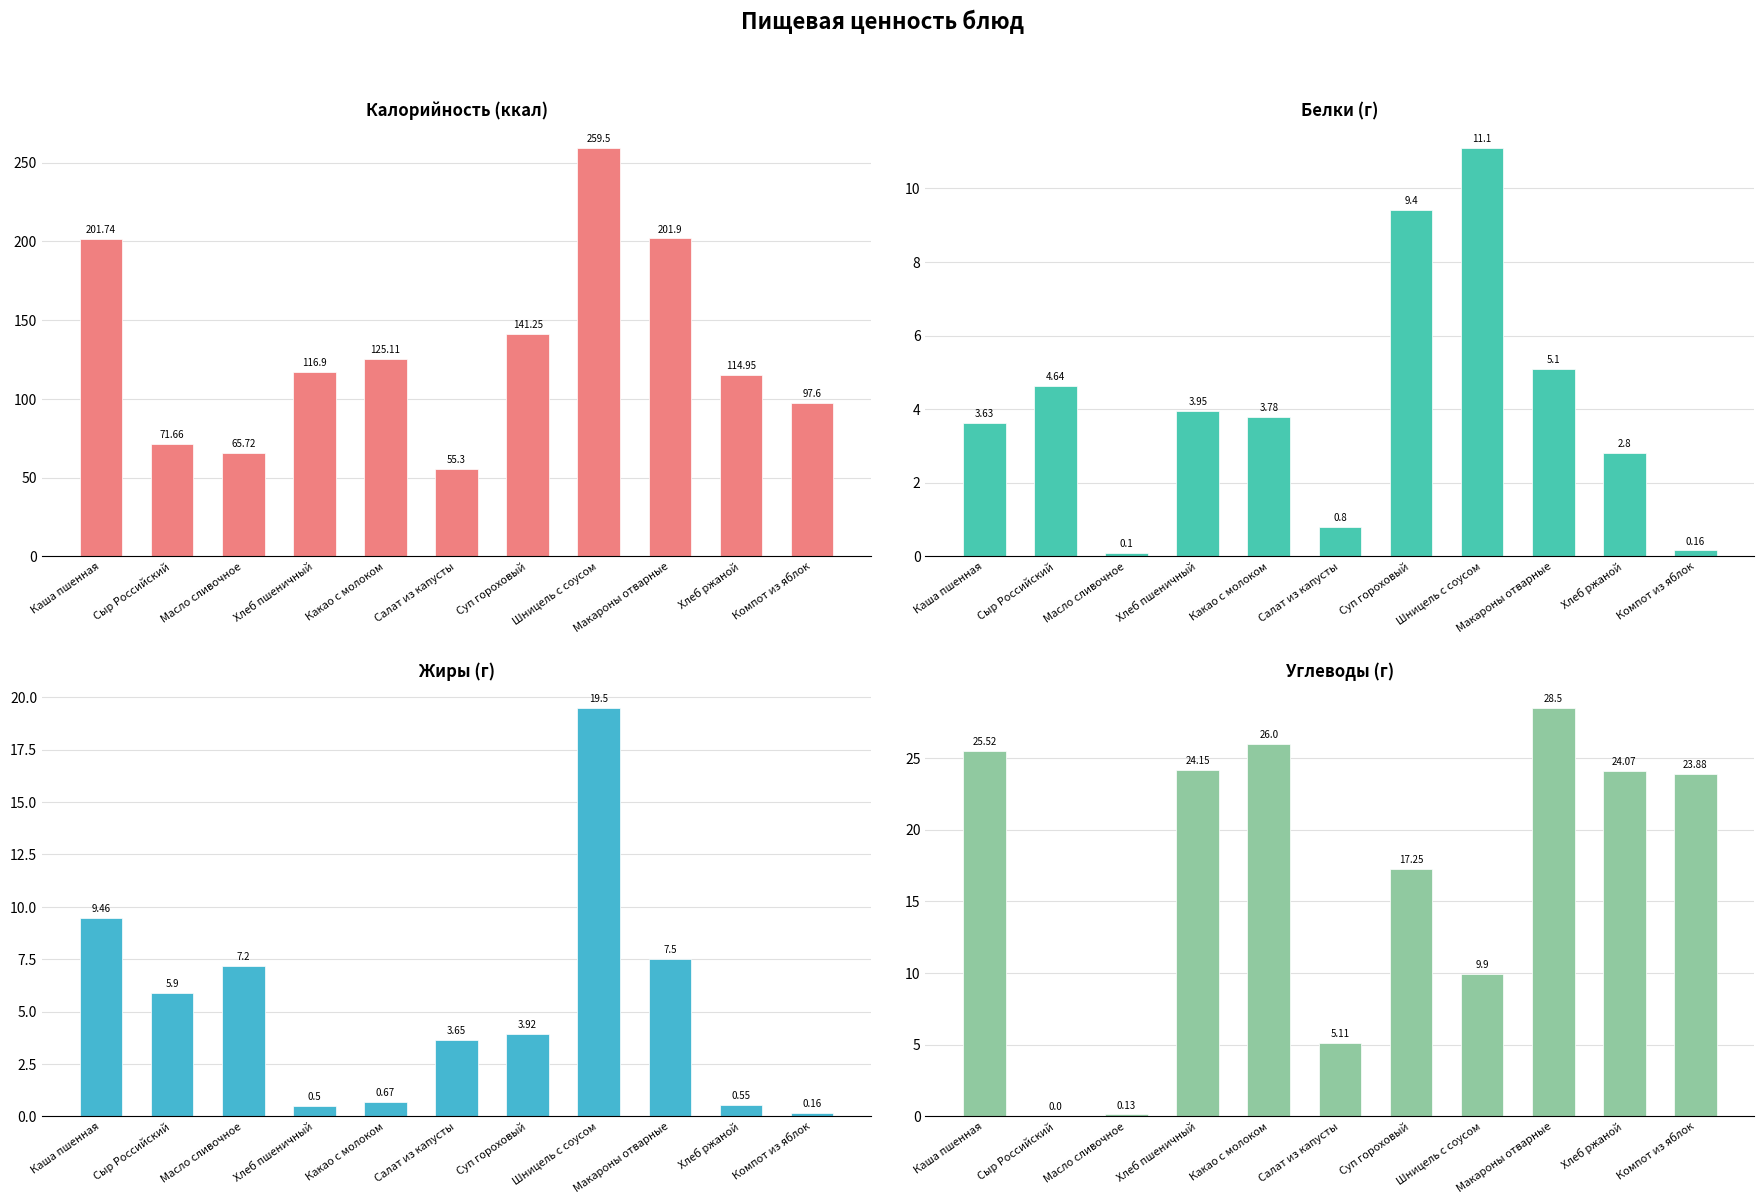

Rank the categories by Белки (г) value from lowest to highest.

Масло сливочное, Компот из яблок, Салат из капусты, Хлеб ржаной, Каша пшенная, Какао с молоком, Хлеб пшеничный, Сыр Российский, Макароны отварные, Суп гороховый, Шницель с соусом